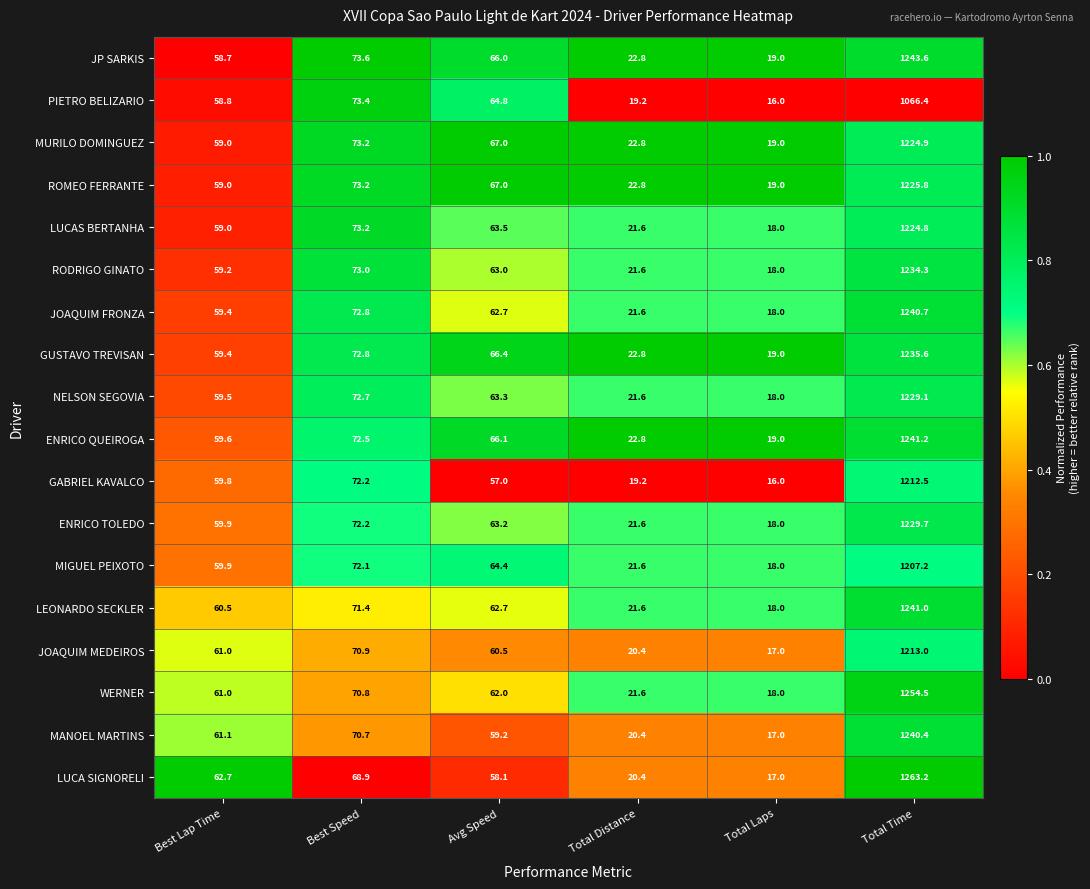

The JOAQUIM MEDEIROS series shows 6.4 at Total Laps. True or false?

False